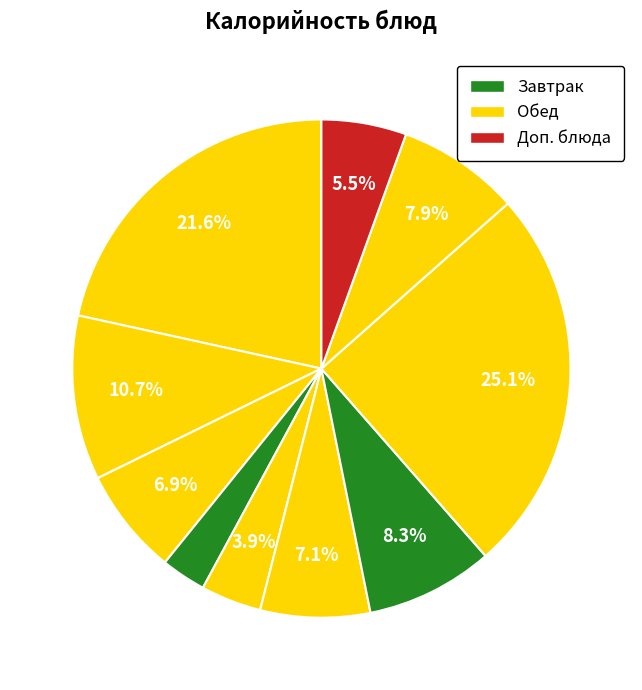

How many segments does this pie chart have?

10